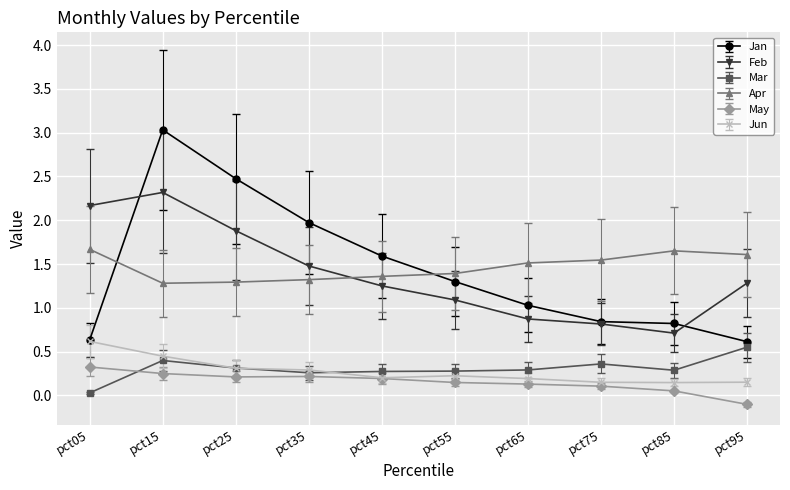

Does the chart display data point markers on the line(s)?

Yes